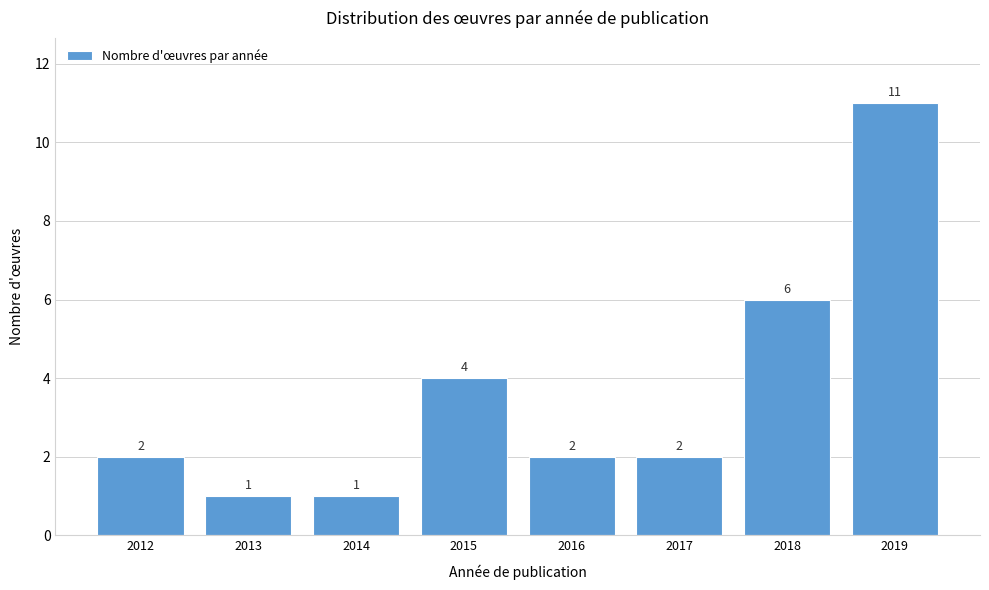

Reading left to right, what are all the values shown in this chart?

2	1	1	4	2	2	6	11